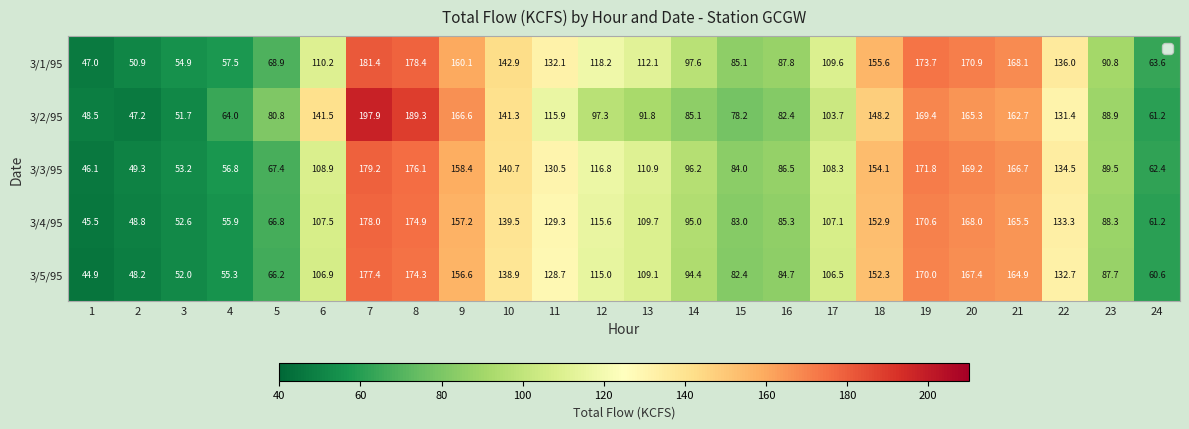

Where does the 3/1/95 series first go above 112?

7